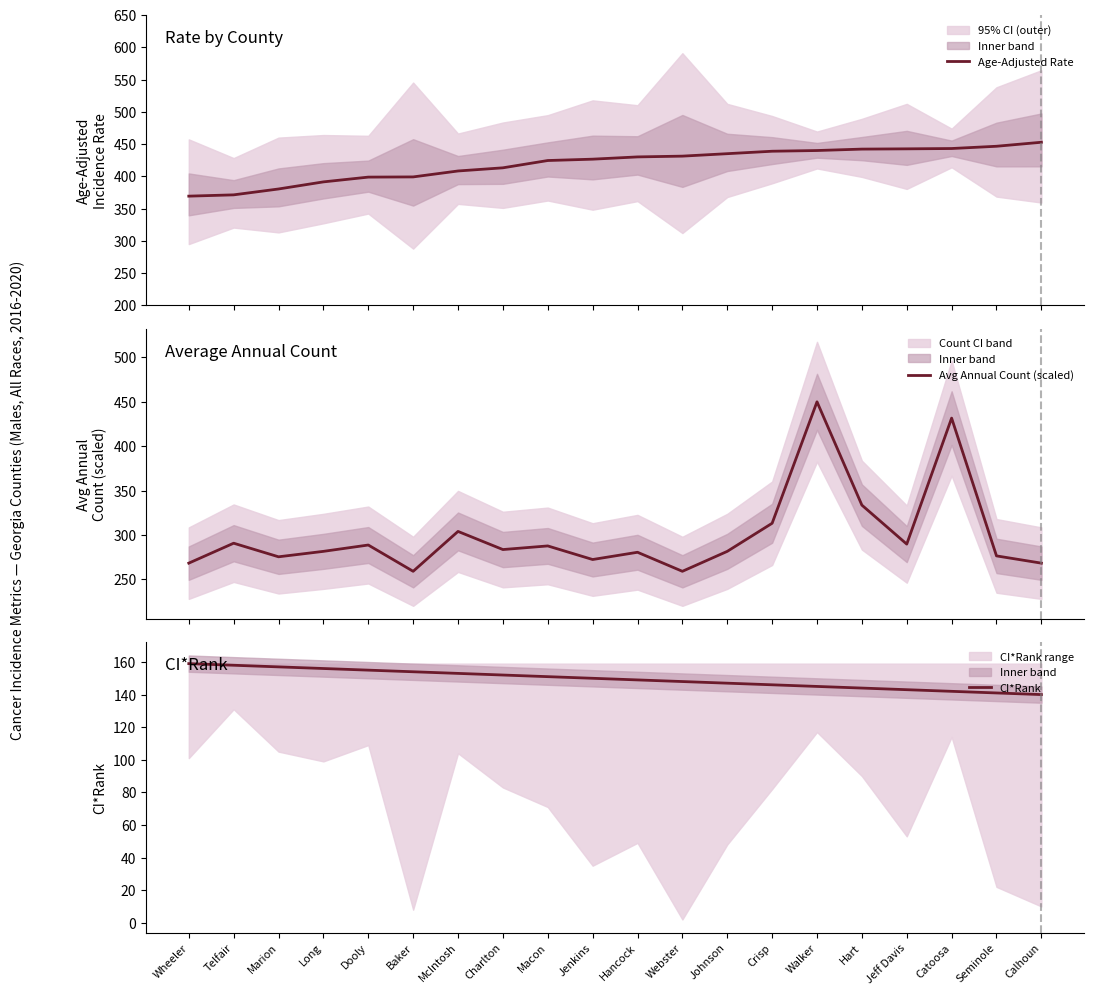

What is the label of the 14th point from the right?

McIntosh